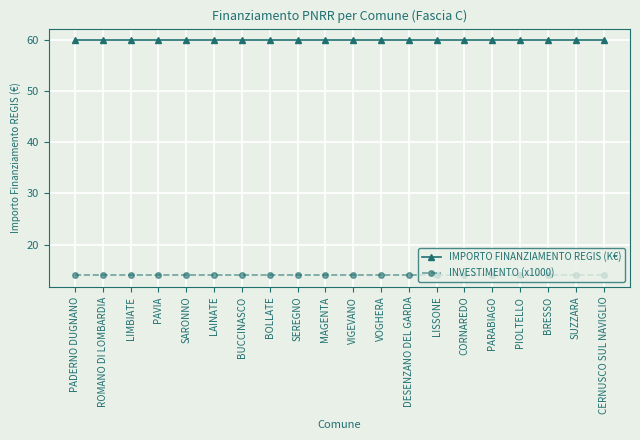

True or false: IMPORTO FINANZIAMENTO REGIS (K€) has a value of 87.5 at MAGENTA.

False